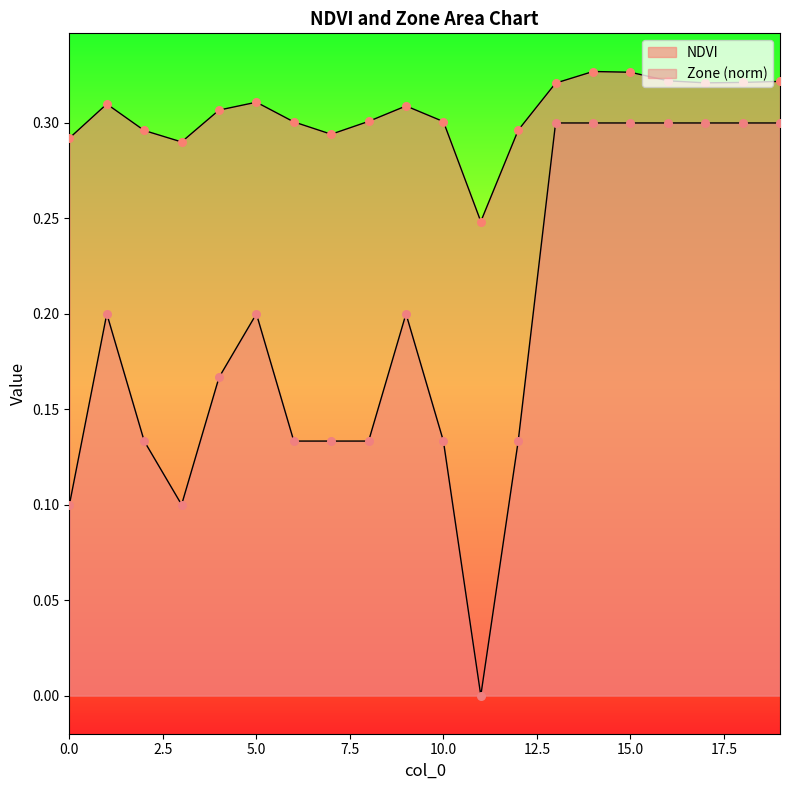

Which series has the widest spread of Y values?

Zone